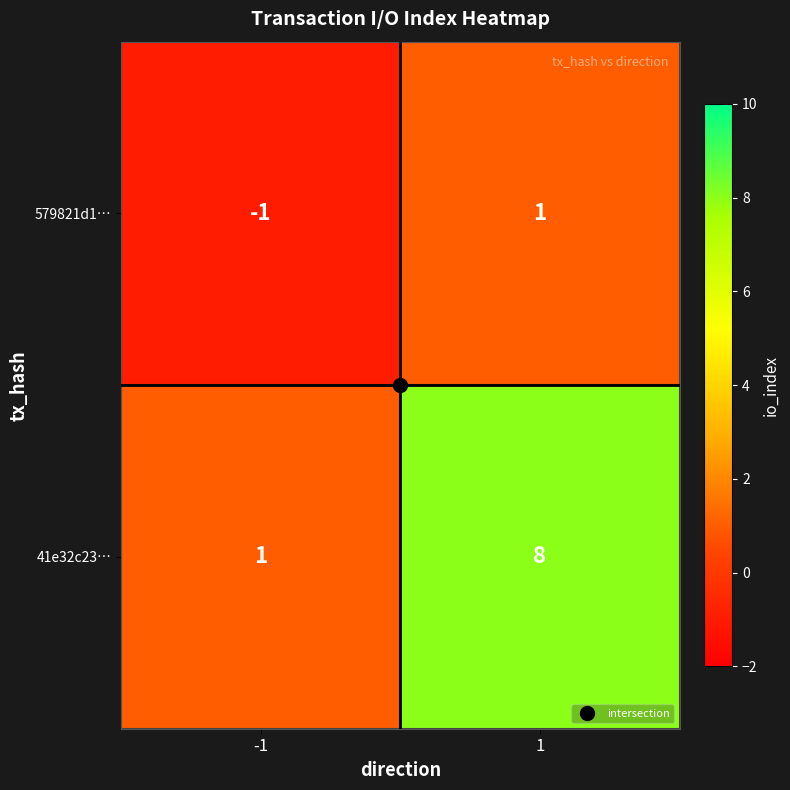

List the series in order of their peak value, highest first.

41e32c23…, 579821d1…